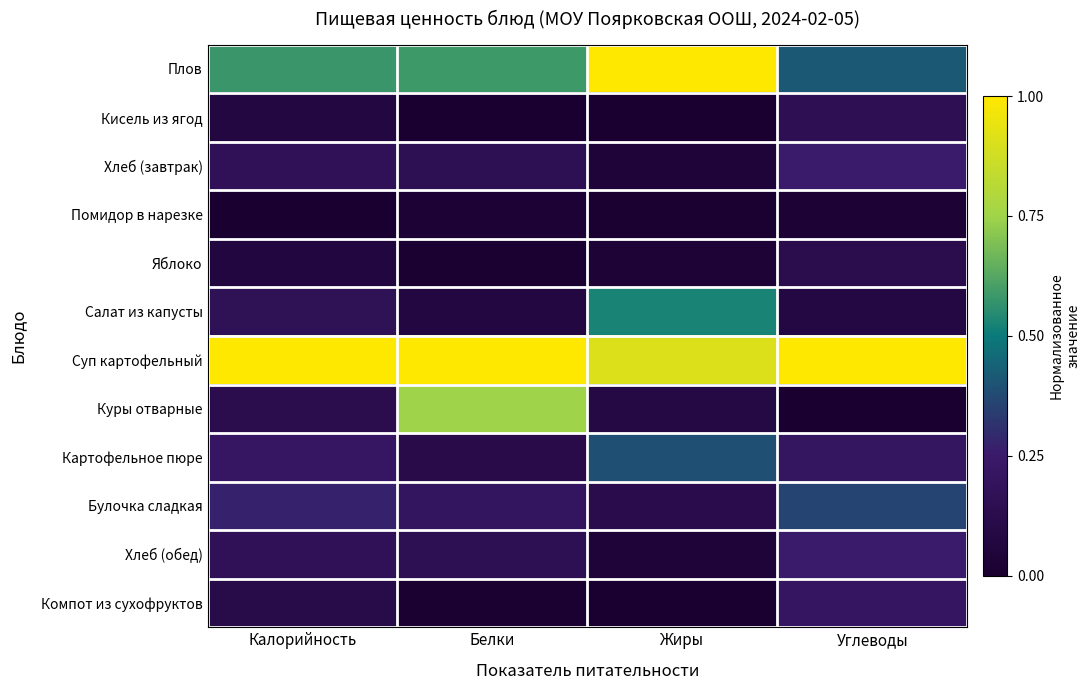

At how many categories does at least one series exceed 0?

4